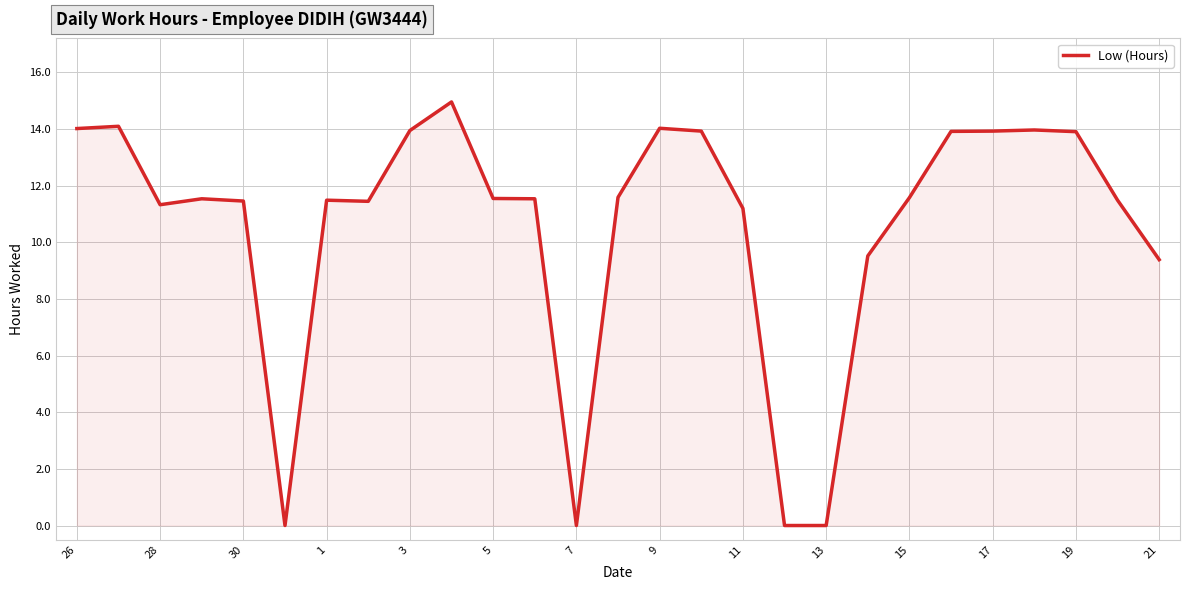

What is the maximum value shown in the chart?

15.0